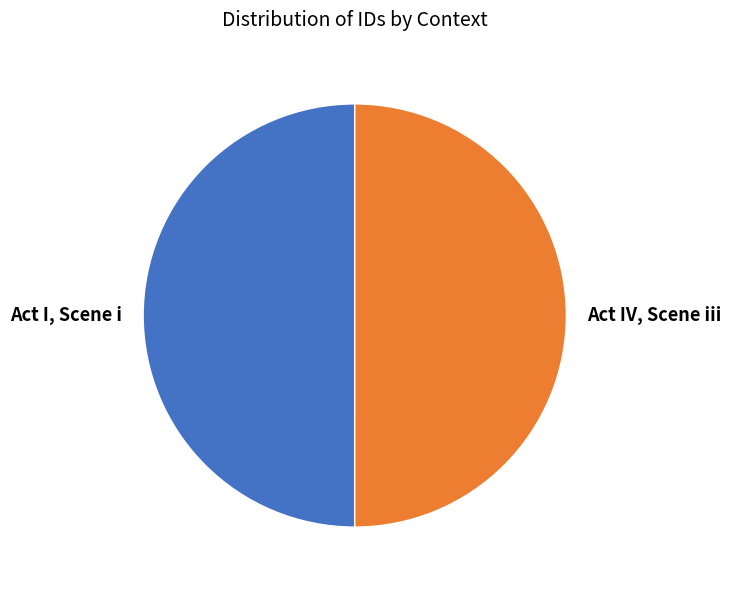

Is it true that Act I, Scene i is 50% of the pie?

True